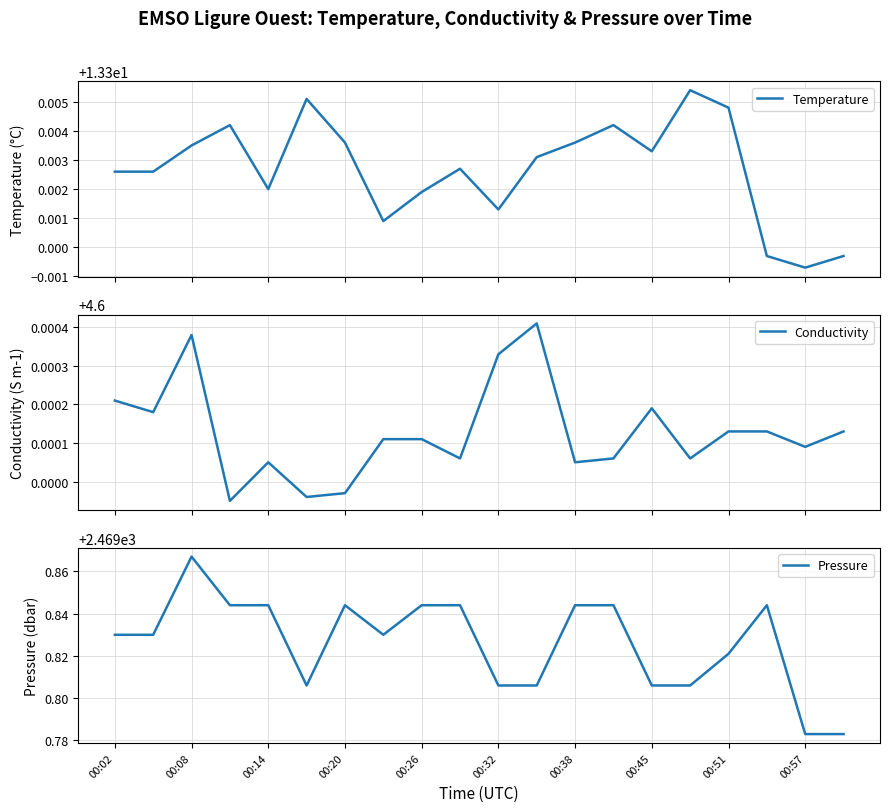

Count the Temperature values in the range 13 to 14.

20